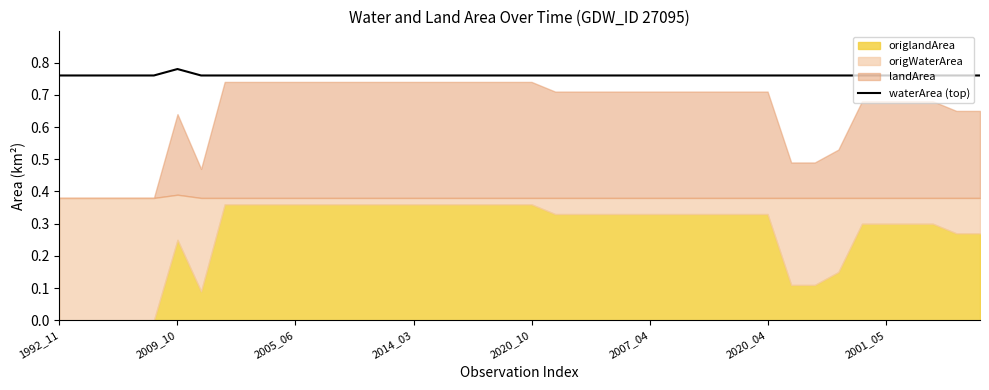

What is the value of the 7th point from the left?

0.8